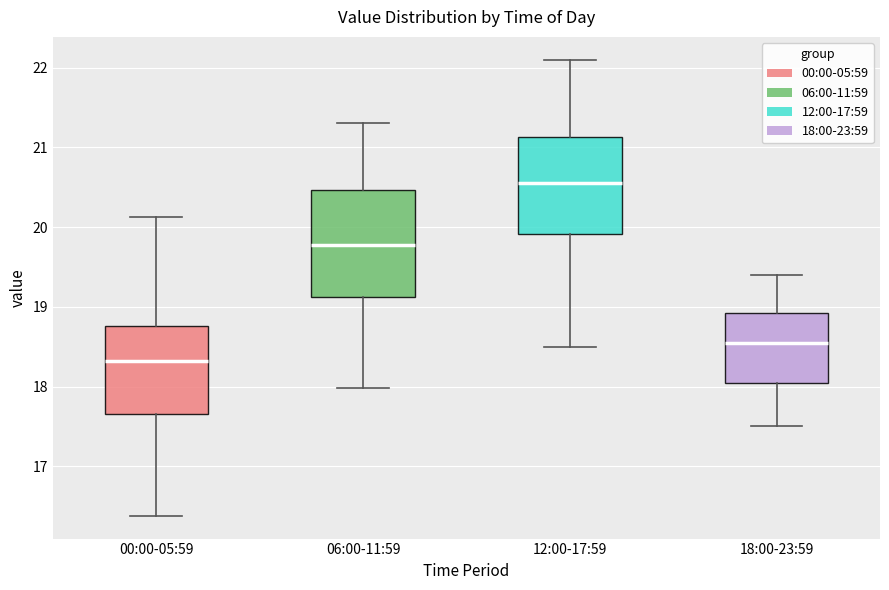

Which box has the lowest median line?

00:00-05:59